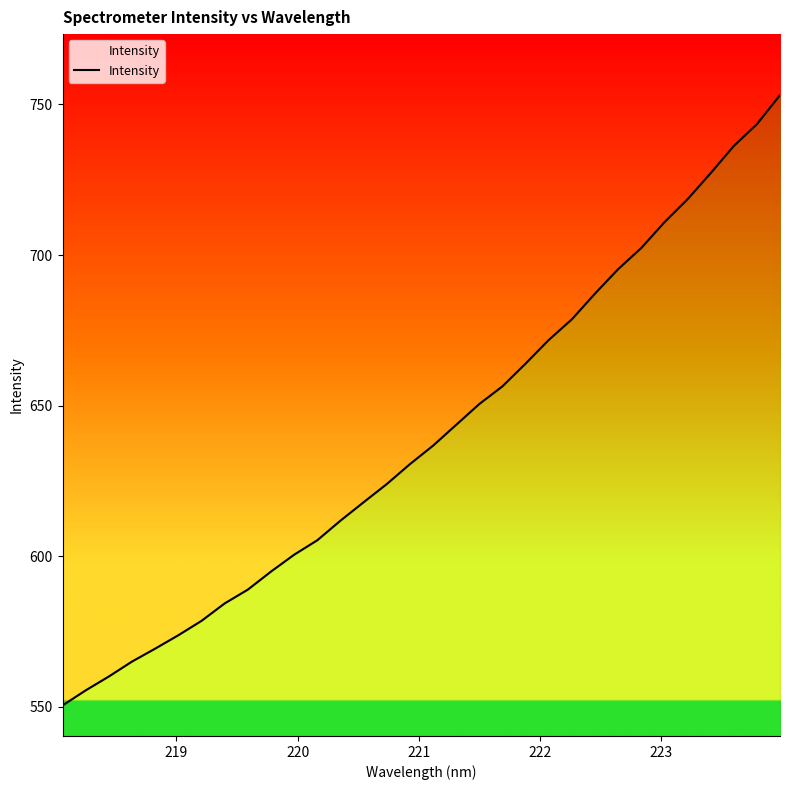

What is the average value?

640.2